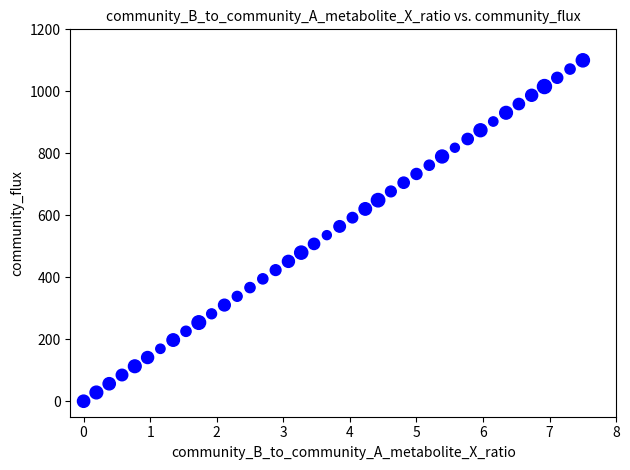

What is the range of X values (max minus min)?

7.5